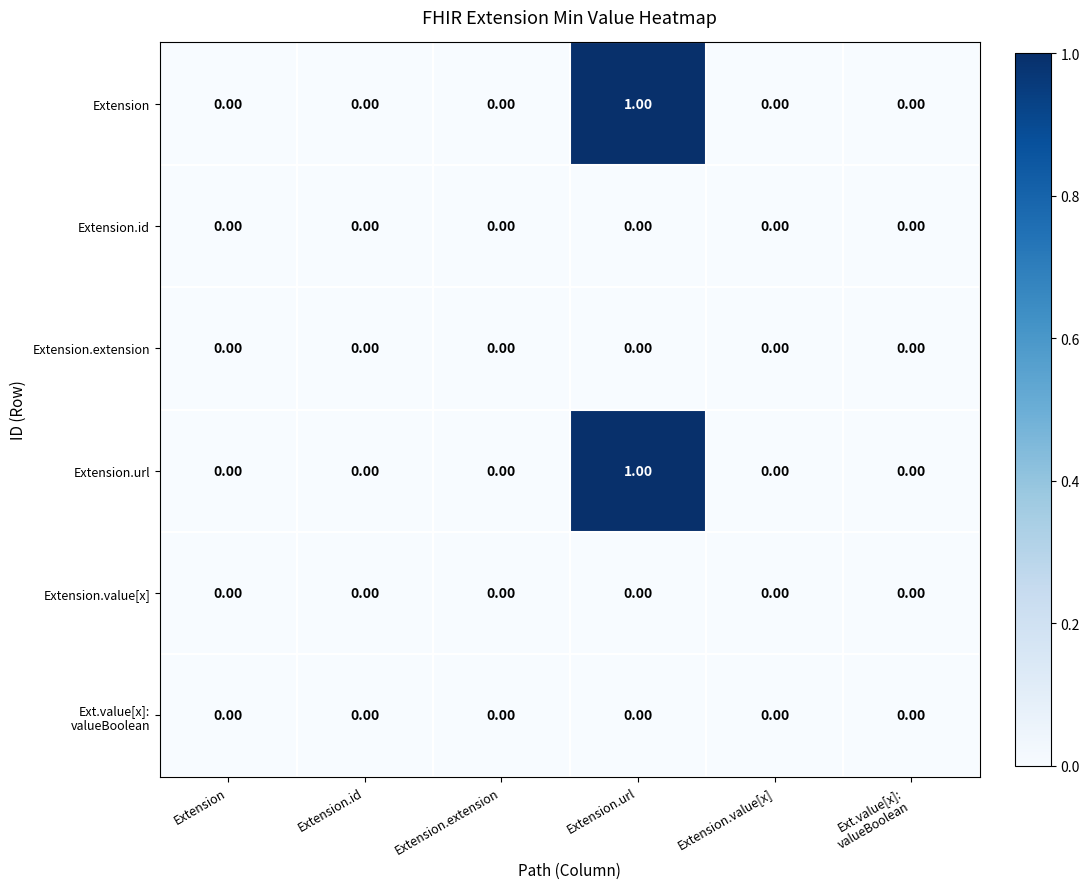

At which category is the sum across all series the highest?

Extension.url